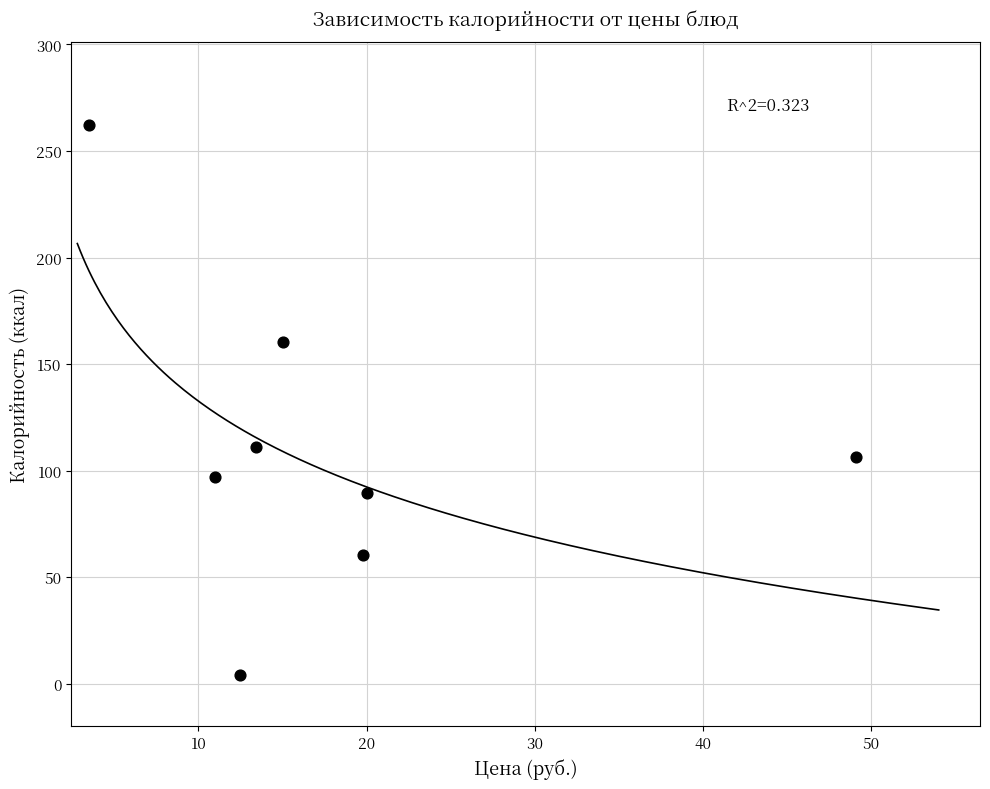

What is the range of X values (max minus min)?

45.6